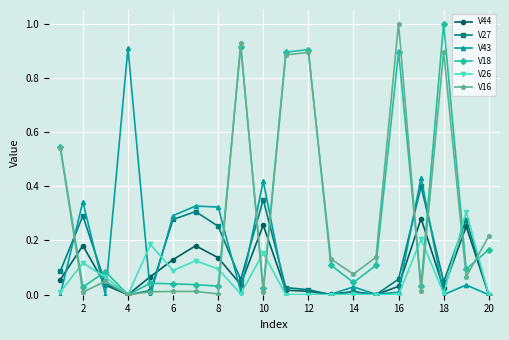

What is the maximum value shown in the chart?

1.0